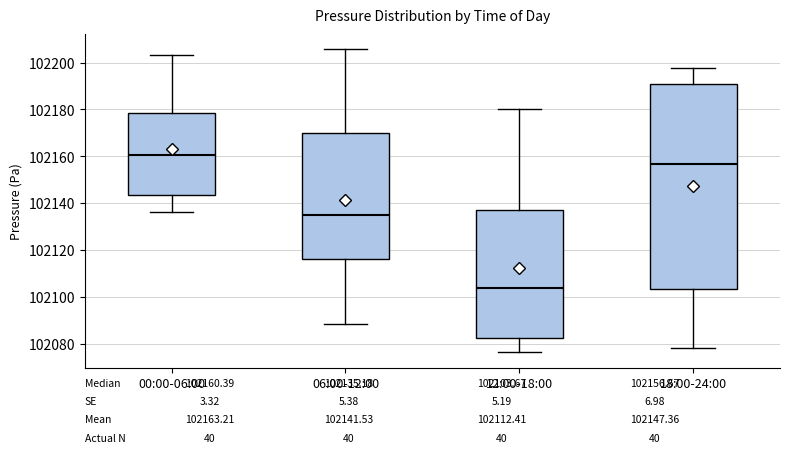

Which box is the tallest, from its lower edge to its upper edge?

18:00-24:00